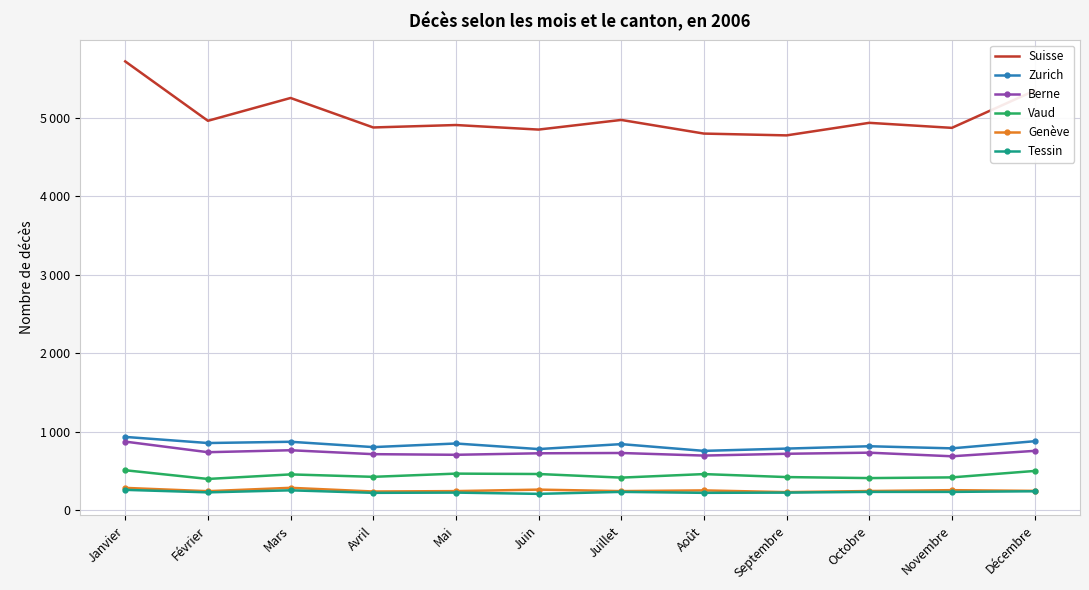

What are all the series names shown in the legend?

Suisse, Zurich, Berne, Vaud, Genève, Tessin